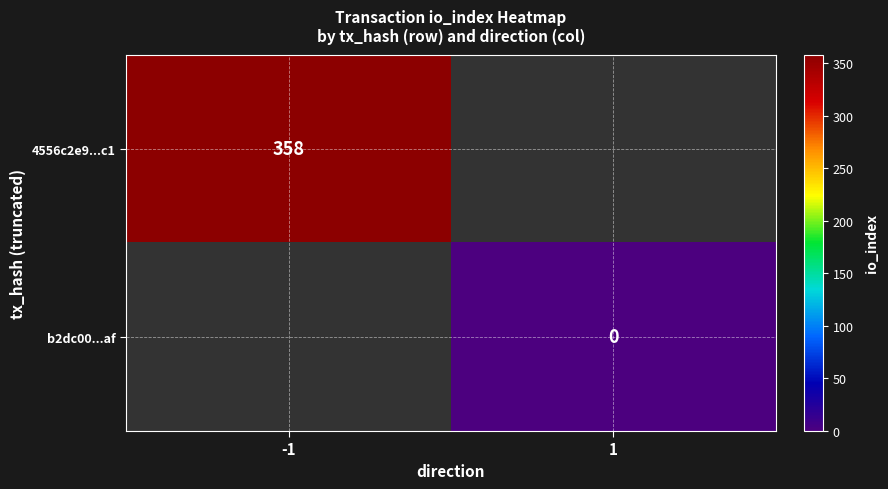

At how many categories does at least one series exceed 267?

1